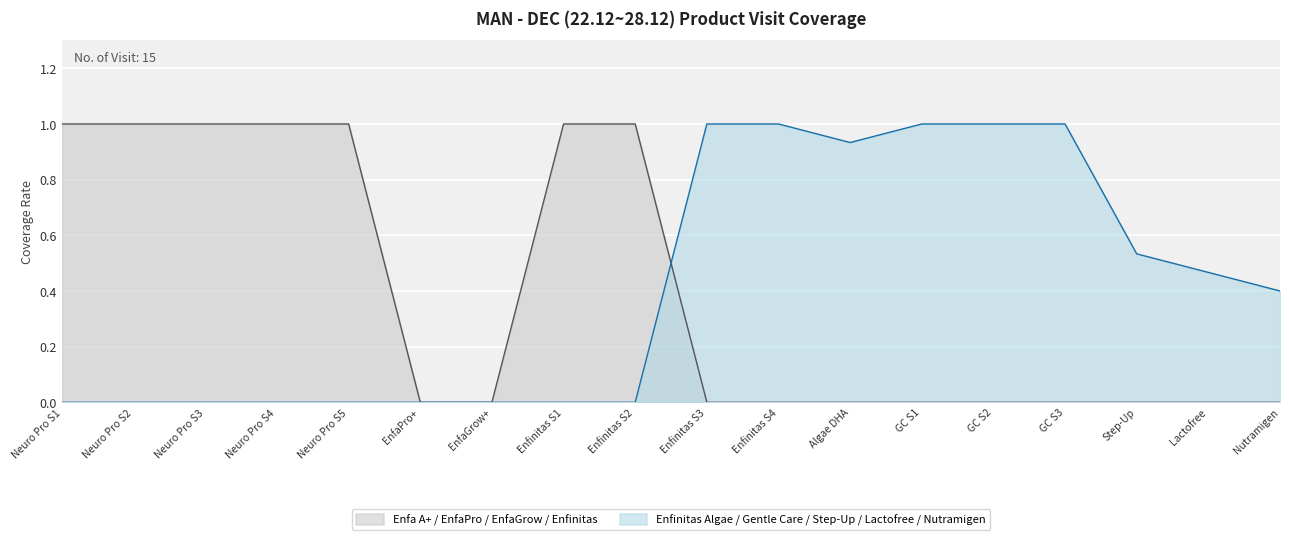

What is the change in value from EnfaGrow A+ 850g to Enfinitas S4 900g?

+1.0